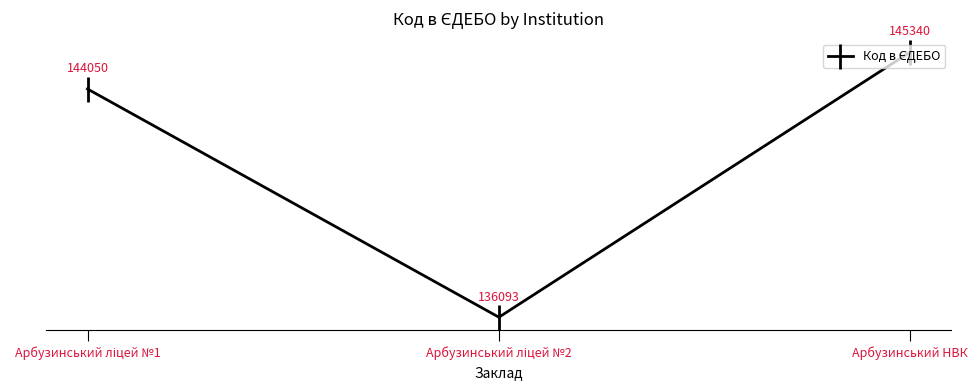

What is the approximate value at Арбузинський НВК, to the nearest 50?

145350